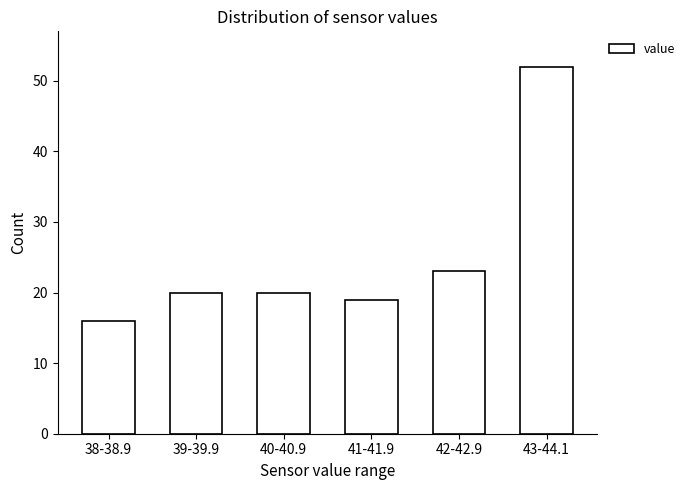

Reading left to right, list all the values displayed in this chart.

38-38.9=16	39-39.9=20	40-40.9=20	41-41.9=19	42-42.9=23	43-44.1=52